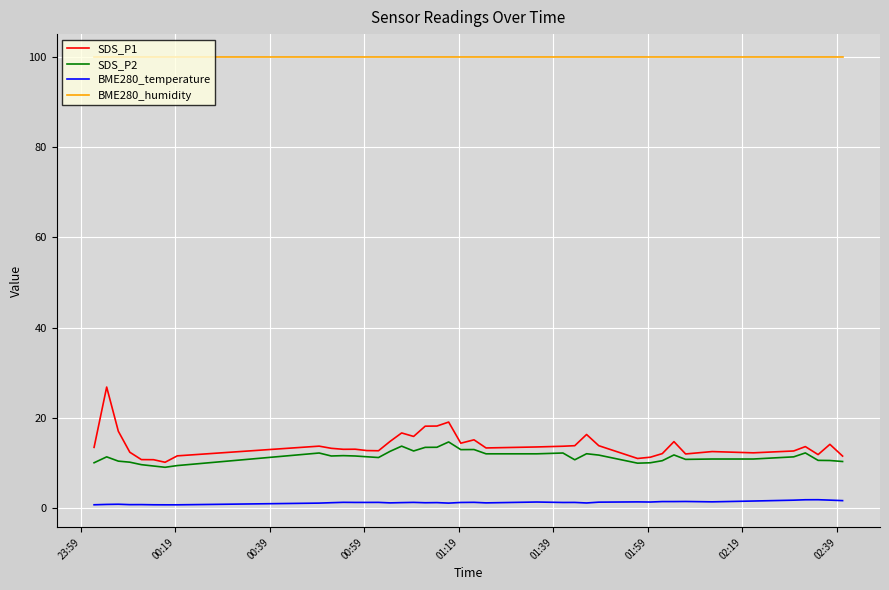

Which series has the widest spread of values?

SDS_P1